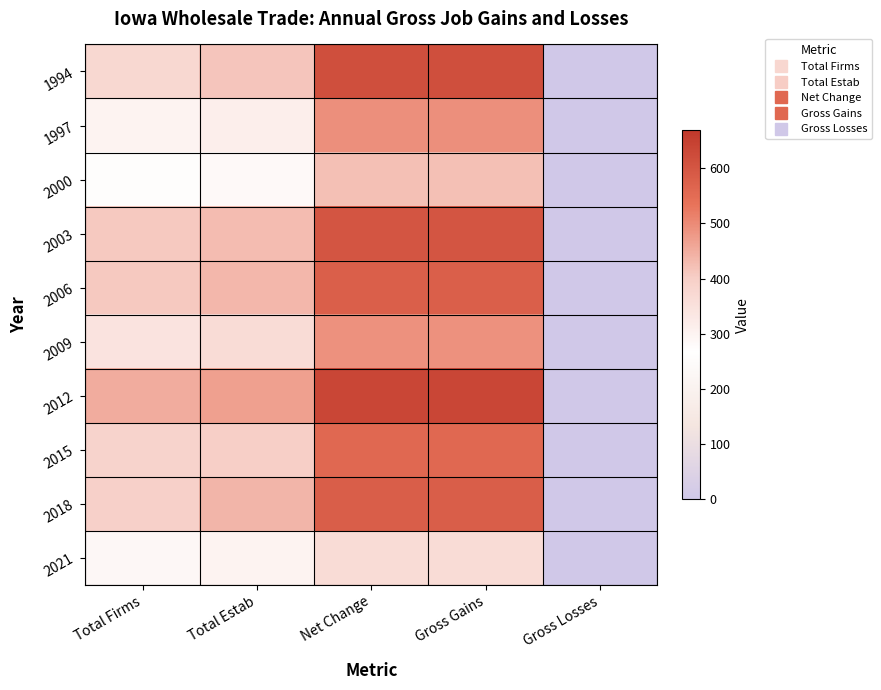

Rank the series at Total Estab from lowest to highest value.

2000, 2021, 1997, 2009, 2015, 1994, 2003, 2006, 2018, 2012